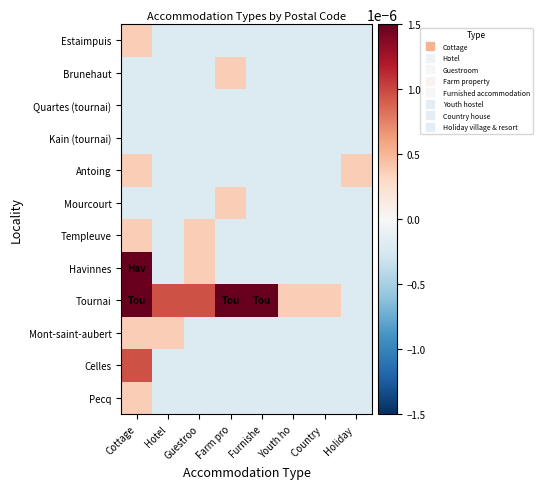

Reading left to right, extract all data points from this chart.

Pecq: Cottage=0.0	Hotel=-0.0	Guestroo=-0.0	Farm pro=-0.0	Furnishe=-0.0	Youth ho=-0.0	Country =-0.0	Holiday =-0.0
Celles: Cottage=0.0	Hotel=-0.0	Guestroo=-0.0	Farm pro=-0.0	Furnishe=-0.0	Youth ho=-0.0	Country =-0.0	Holiday =-0.0
Mont-saint-aubert: Cottage=0.0	Hotel=0.0	Guestroo=-0.0	Farm pro=-0.0	Furnishe=-0.0	Youth ho=-0.0	Country =-0.0	Holiday =-0.0
Tournai: Cottage=0.0	Hotel=0.0	Guestroo=0.0	Farm pro=0.0	Furnishe=0.0	Youth ho=0.0	Country =0.0	Holiday =-0.0
Havinnes: Cottage=0.0	Hotel=-0.0	Guestroo=0.0	Farm pro=-0.0	Furnishe=-0.0	Youth ho=-0.0	Country =-0.0	Holiday =-0.0
Templeuve: Cottage=0.0	Hotel=-0.0	Guestroo=0.0	Farm pro=-0.0	Furnishe=-0.0	Youth ho=-0.0	Country =-0.0	Holiday =-0.0
Mourcourt: Cottage=-0.0	Hotel=-0.0	Guestroo=-0.0	Farm pro=0.0	Furnishe=-0.0	Youth ho=-0.0	Country =-0.0	Holiday =-0.0
Antoing: Cottage=0.0	Hotel=-0.0	Guestroo=-0.0	Farm pro=-0.0	Furnishe=-0.0	Youth ho=-0.0	Country =-0.0	Holiday =0.0
Kain (tournai): Cottage=-0.0	Hotel=-0.0	Guestroo=-0.0	Farm pro=-0.0	Furnishe=-0.0	Youth ho=-0.0	Country =-0.0	Holiday =-0.0
Quartes (tournai): Cottage=-0.0	Hotel=-0.0	Guestroo=-0.0	Farm pro=-0.0	Furnishe=-0.0	Youth ho=-0.0	Country =-0.0	Holiday =-0.0
Brunehaut: Cottage=-0.0	Hotel=-0.0	Guestroo=-0.0	Farm pro=0.0	Furnishe=-0.0	Youth ho=-0.0	Country =-0.0	Holiday =-0.0
Estaimpuis: Cottage=0.0	Hotel=-0.0	Guestroo=-0.0	Farm pro=-0.0	Furnishe=-0.0	Youth ho=-0.0	Country =-0.0	Holiday =-0.0